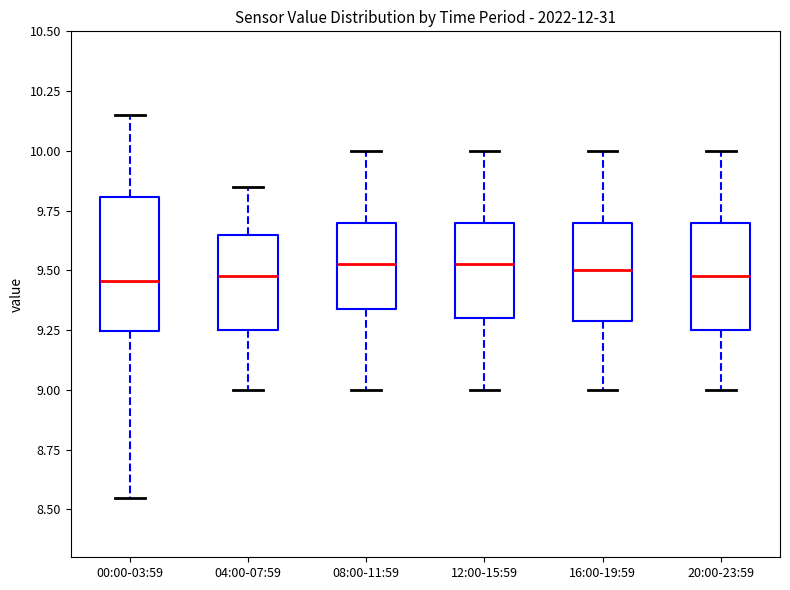

Where is the upper edge of the box for 00:00-03:59 on the y-axis? The values are not printed on the chart, so give them approximately, as read against the axis.

9.80